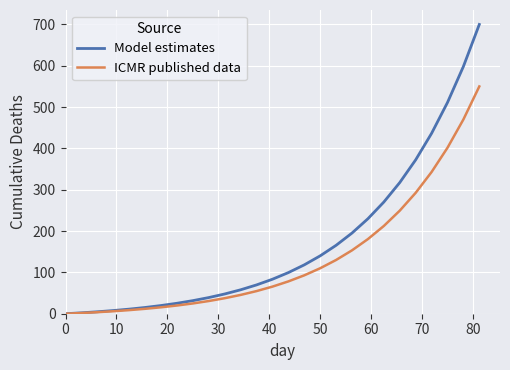

List the series in order of their overall mean, highest first.

Model estimates, ICMR published data